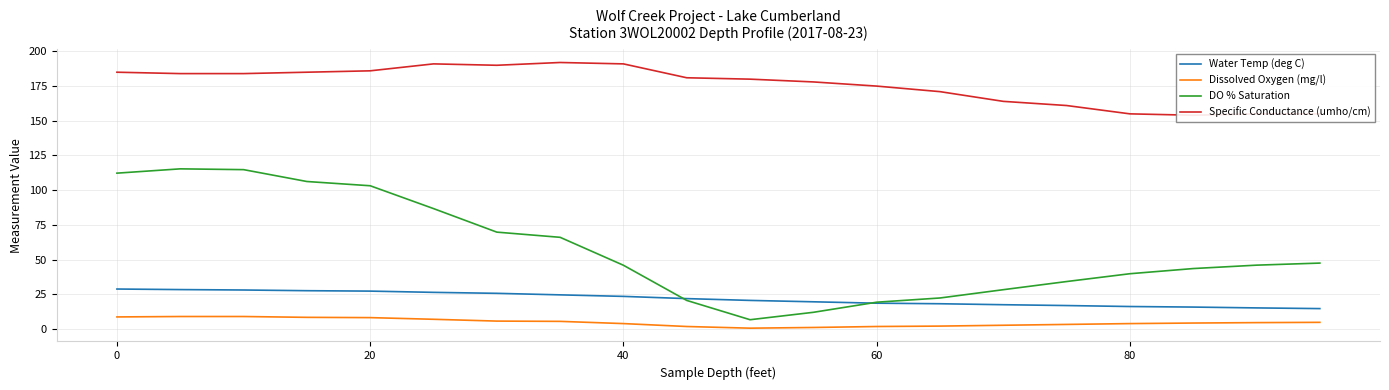

True or false: Dissolved Oxygen (mg/l) and Water Temp (deg C) cross at least once.

False